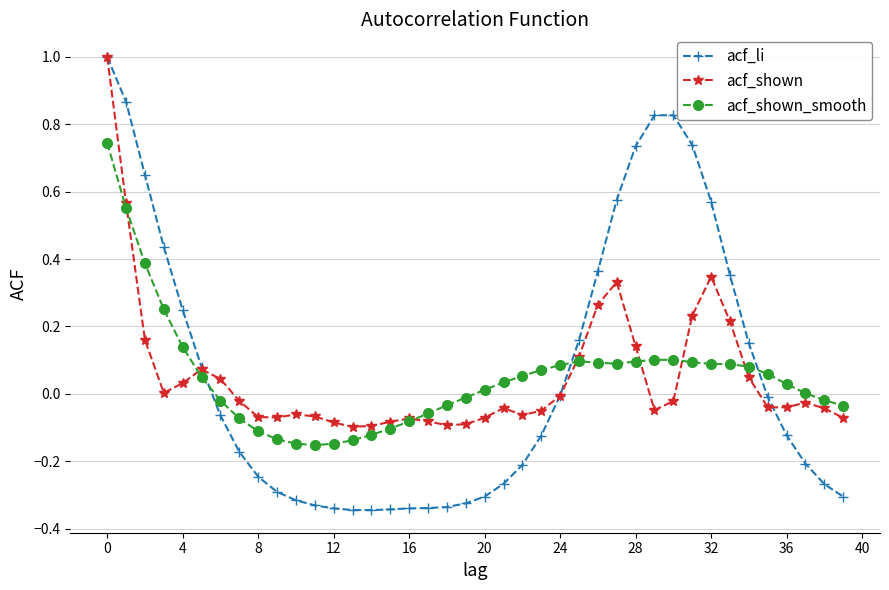

What are all the series names shown in the legend?

acf_li, acf_shown, acf_shown_smooth